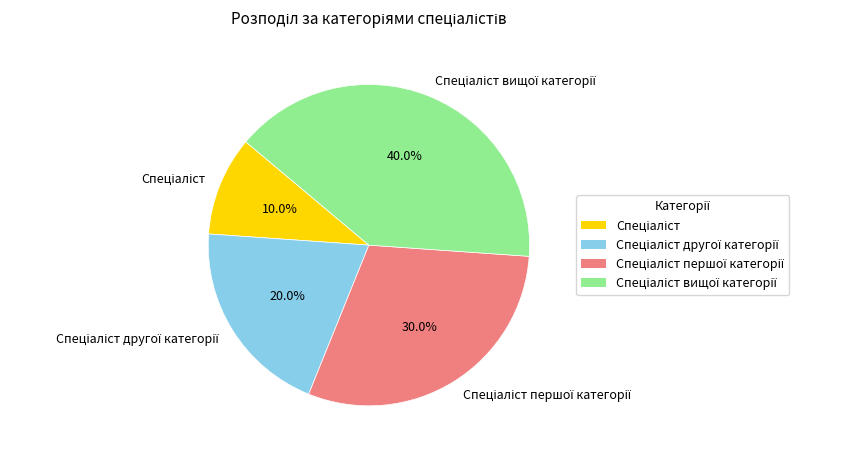

Is there a majority slice in this chart?

No